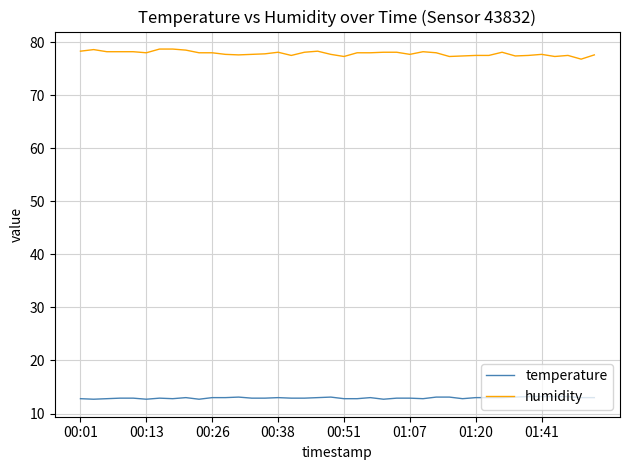

Which series has the largest total across all categories?

humidity